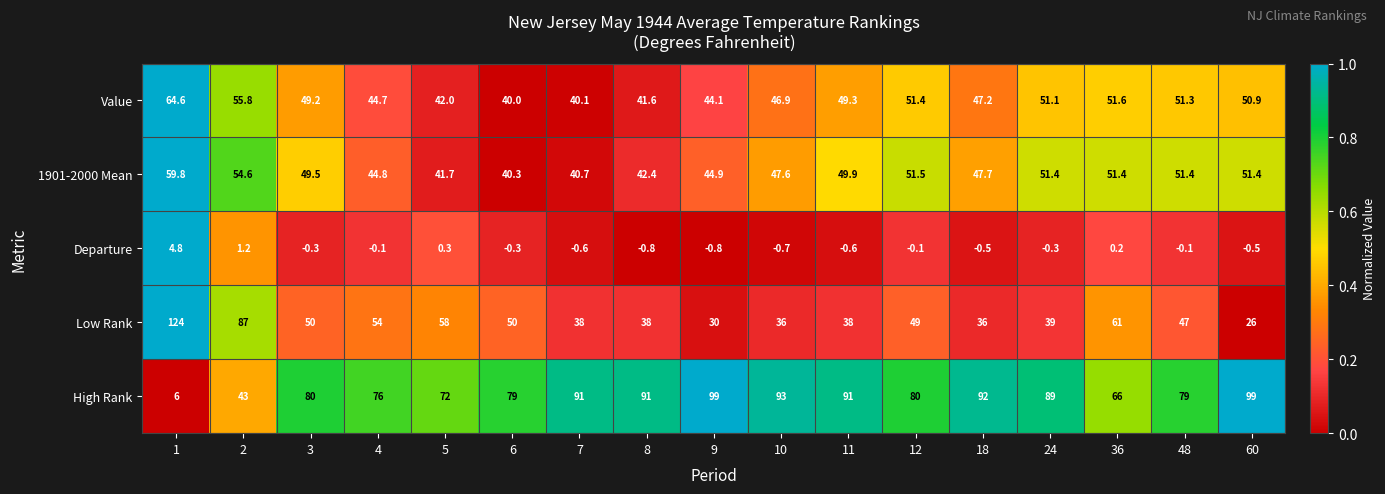

Is it true that 1901-2000 Mean equals 51.4 at 60?

True